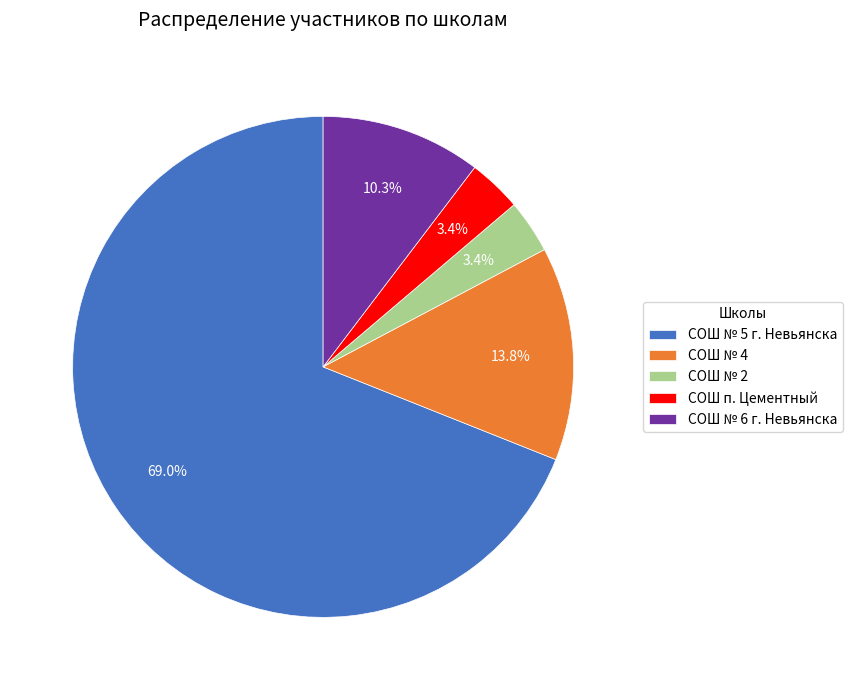

What is the largest slice in the pie chart?

СОШ № 5 г. Невьянска